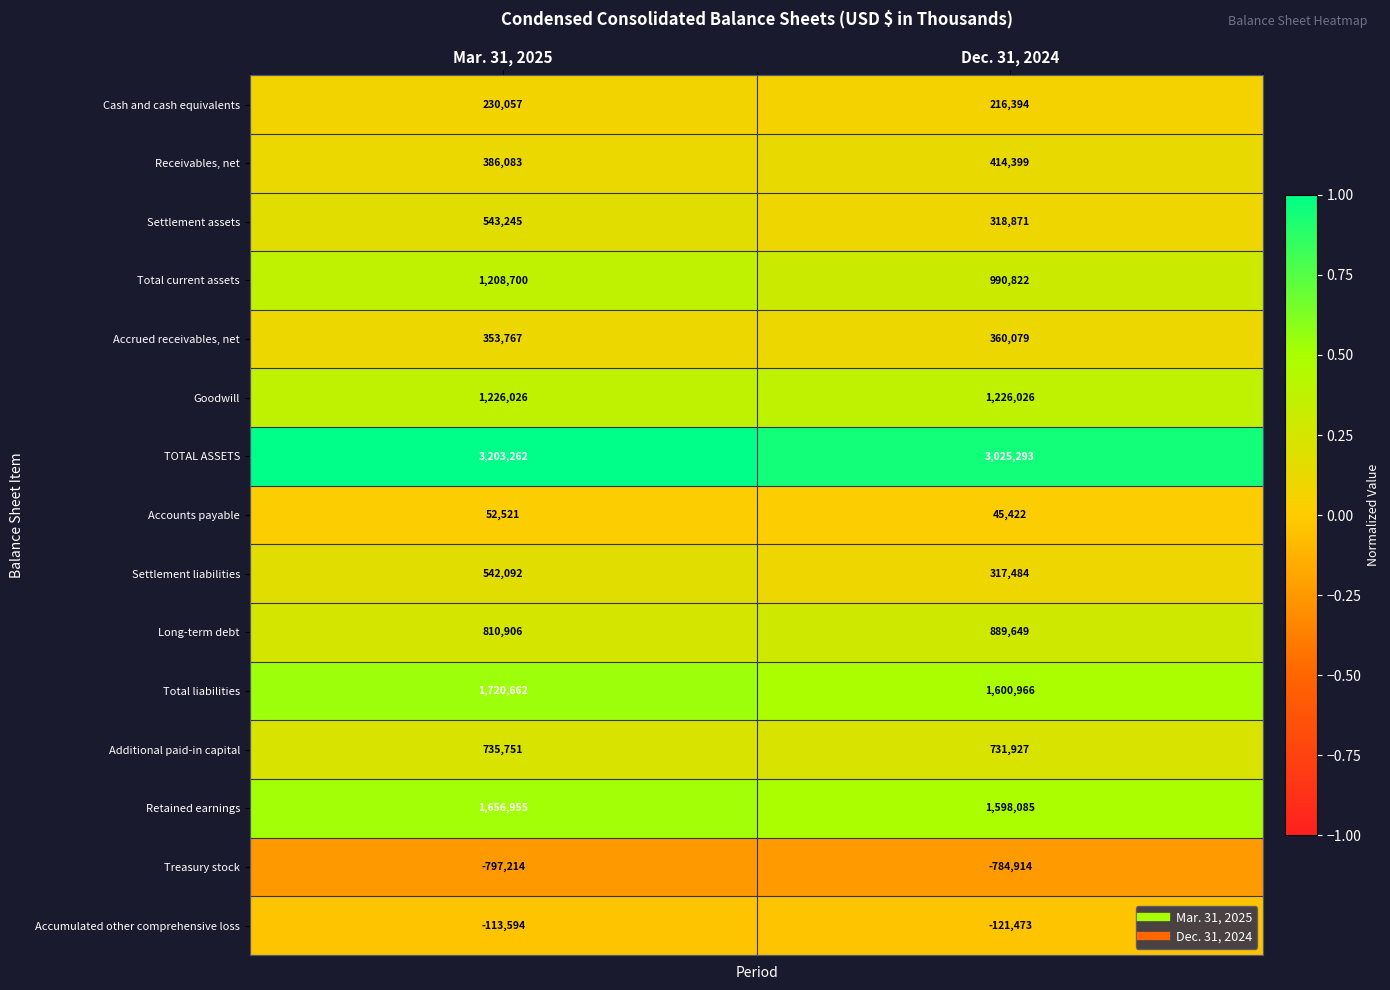

Which series has the largest range (max minus min)?

Settlement liabilities